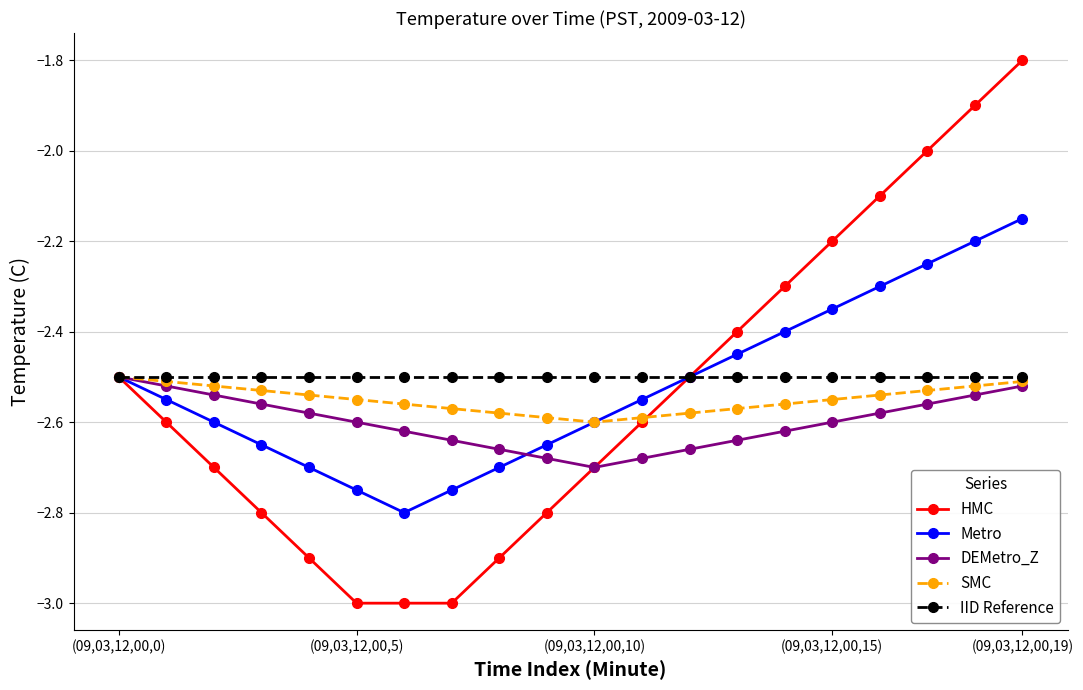

What is the maximum value shown in the chart?

-1.8